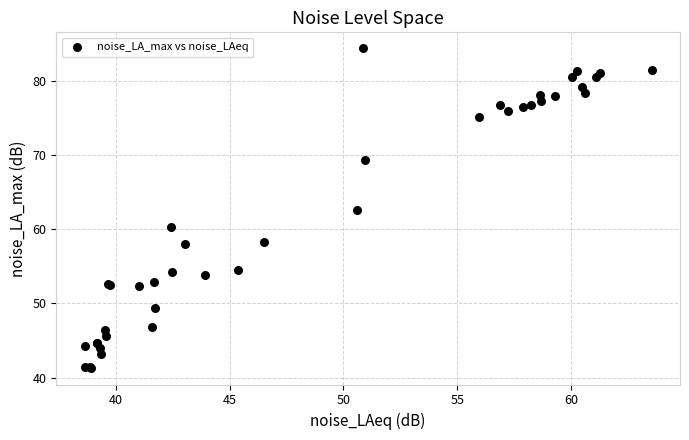

What Y value in the scatter plot is closest to 62?

62.7